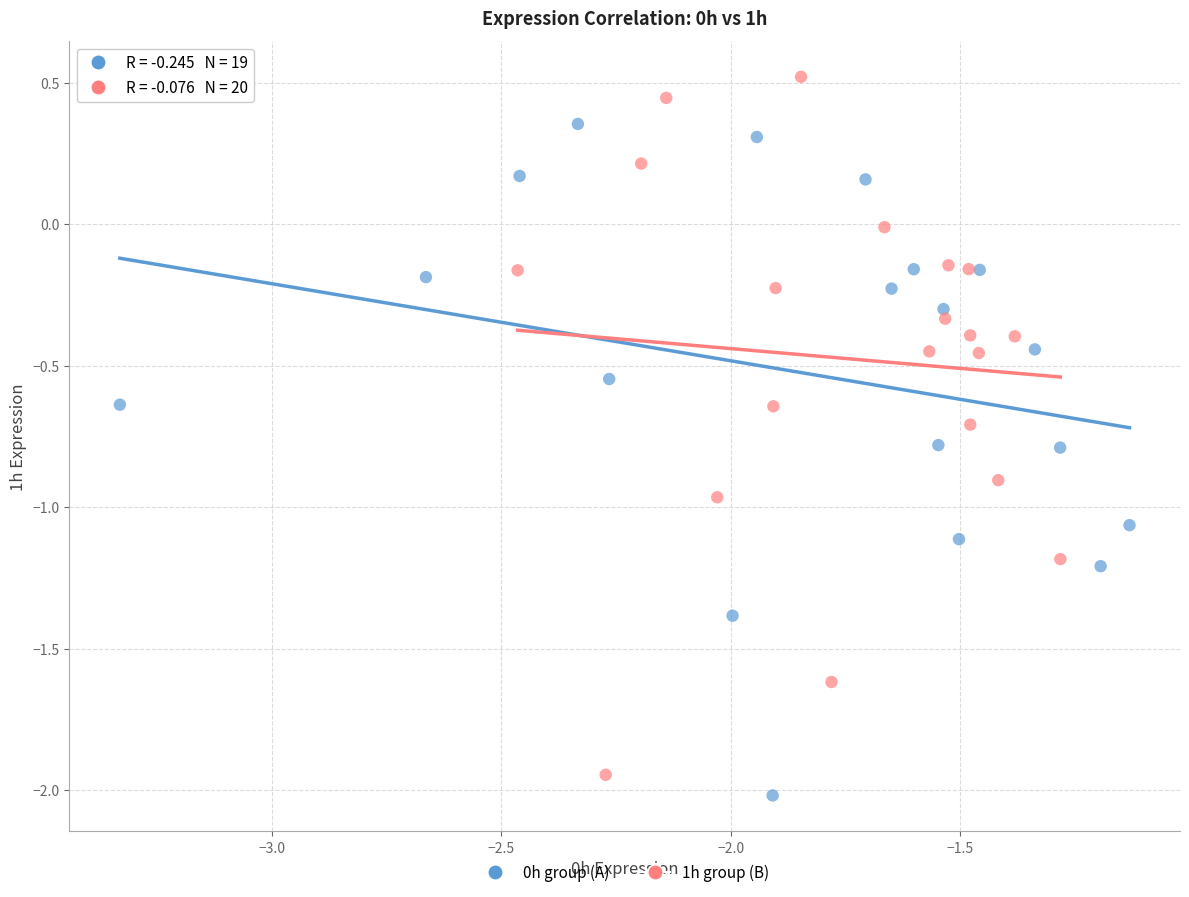

Which series reaches the maximum Y coordinate?

1h group (B)